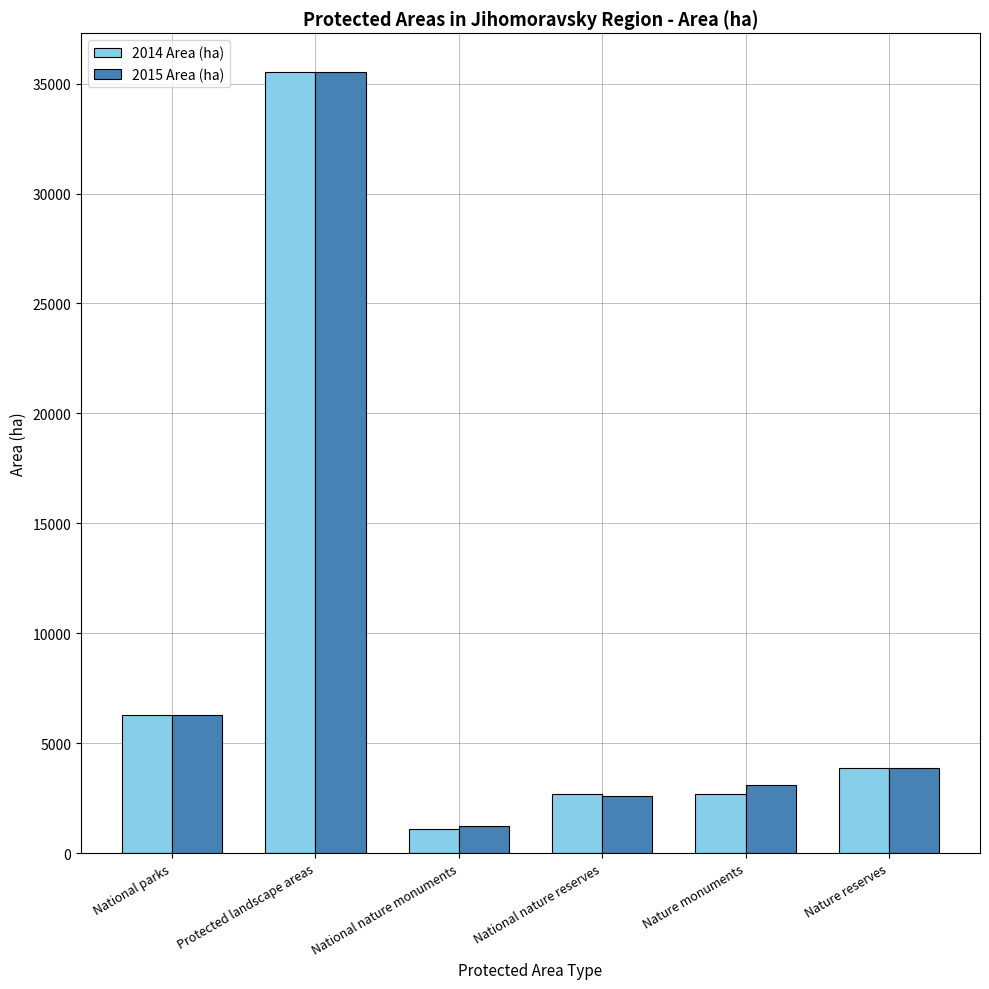

At which category is the sum across all series the highest?

Protected landscape areas